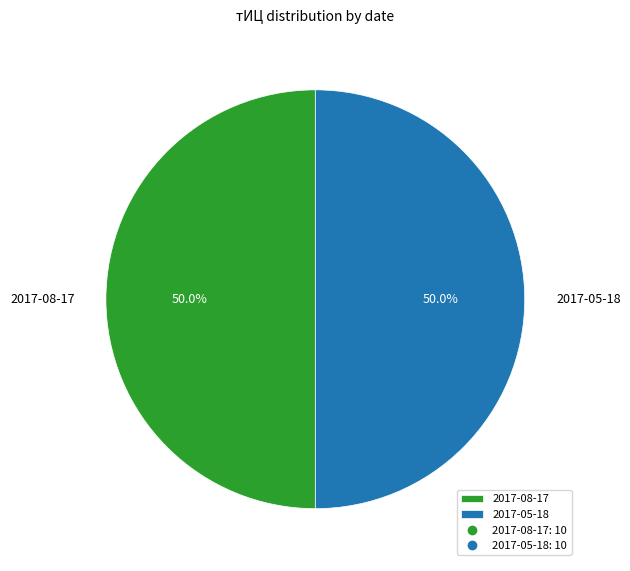

To the nearest percent, what is the difference between the largest and smallest slice percentages?

0%